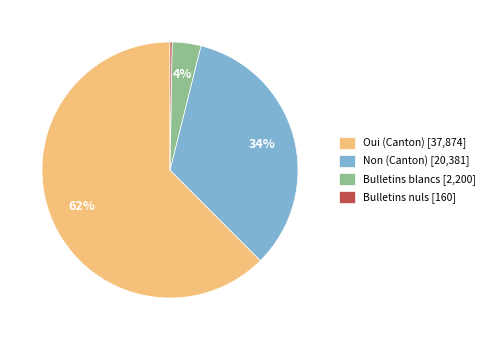

Is it true that Non (Canton) [20,381] is 44% of the pie?

False